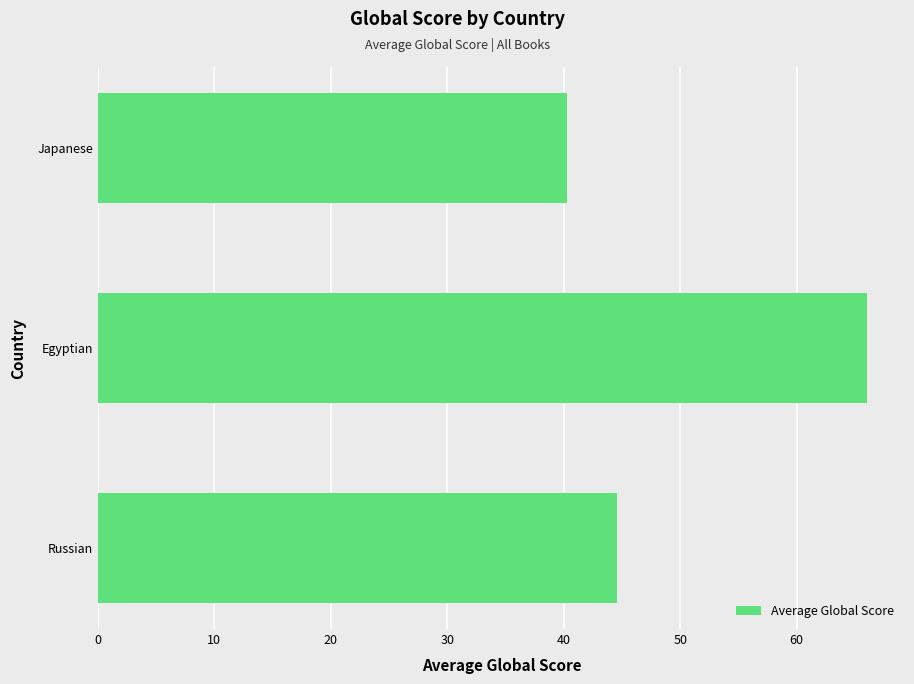

Does the chart contain stacked bars?

No